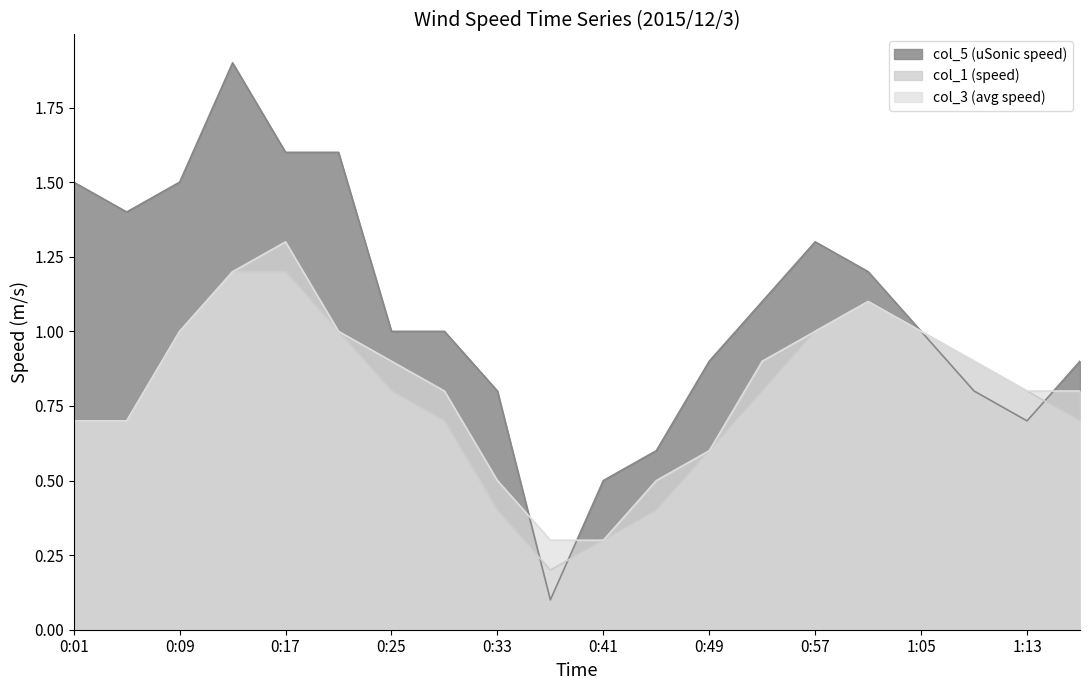

List the series in order of their peak value, highest first.

col_5 (uSonic speed), col_3 (avg speed), col_1 (speed)